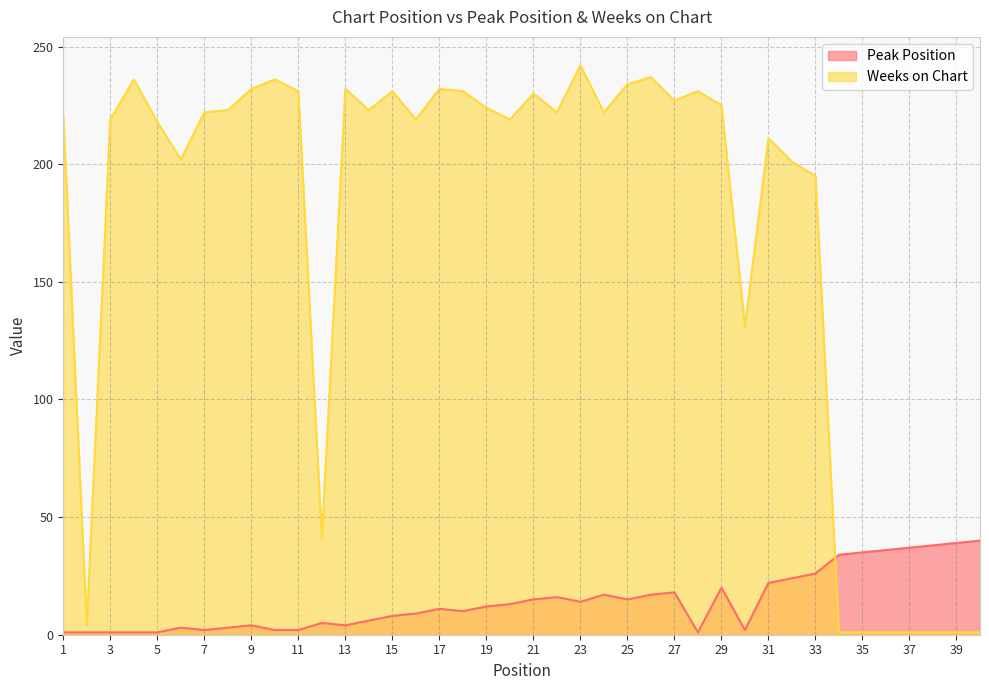

What is the value of the Peak Position point at the 28th from the left?

1